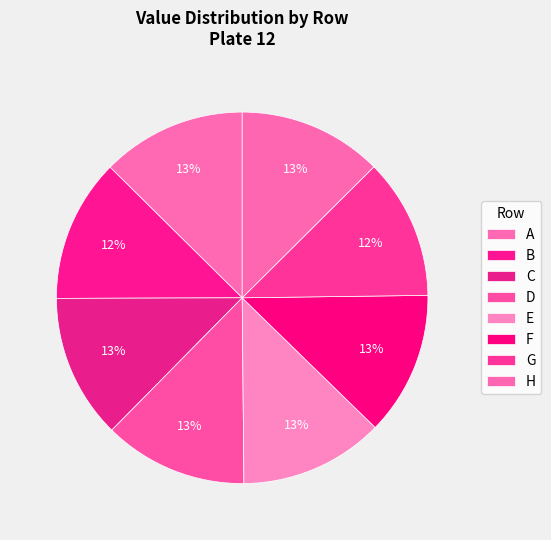

Is the sum of F and G greater than half?

No